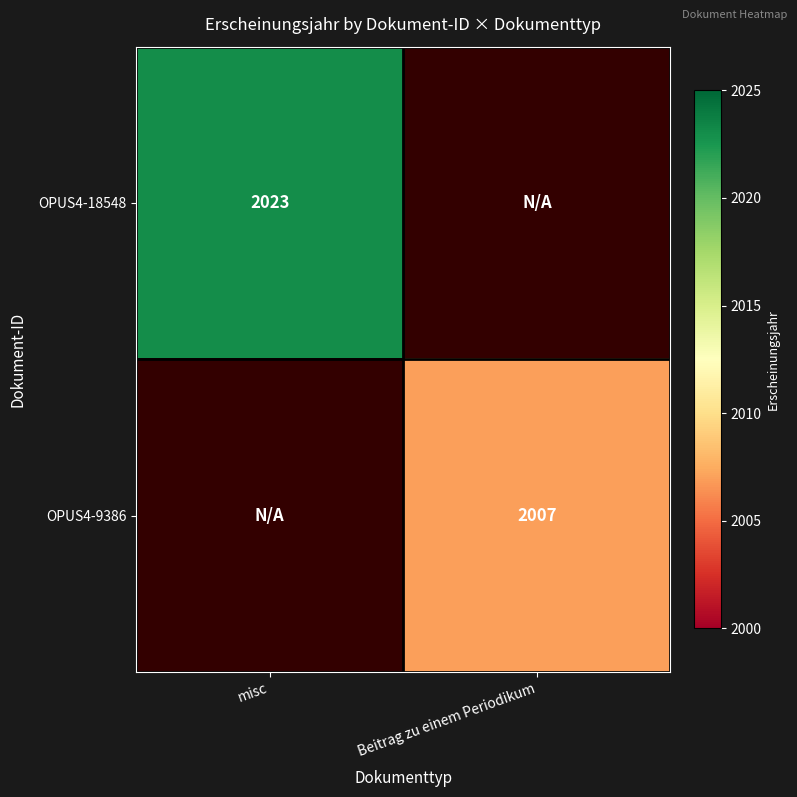

Is it true that OPUS4-9386 equals 2007 at Beitrag zu einem Periodikum?

True